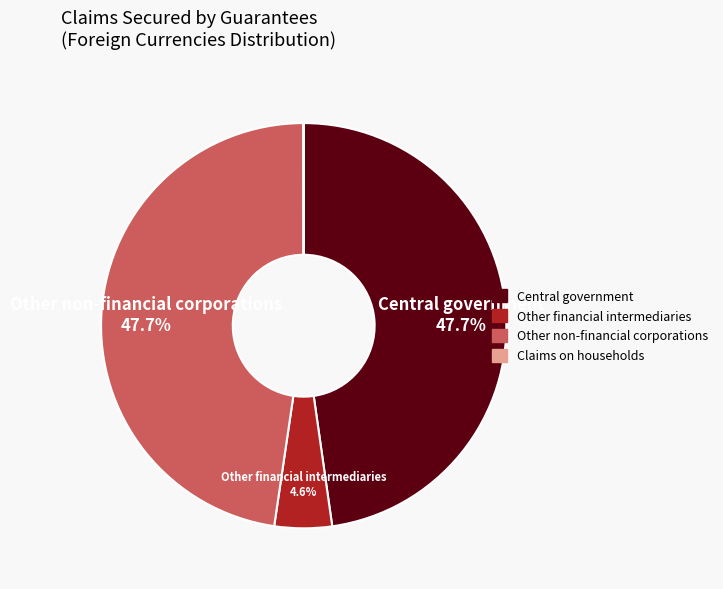

How much of the chart is everything except Other financial intermediaries?

95.4%